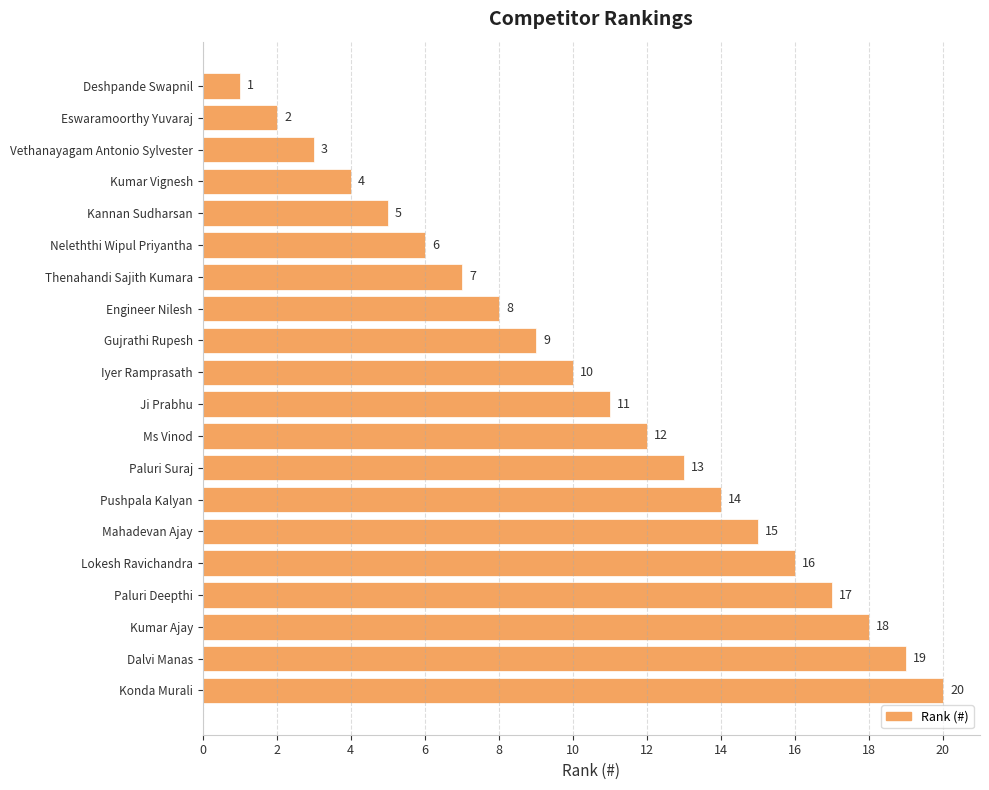

What is the greatest value displayed?

20